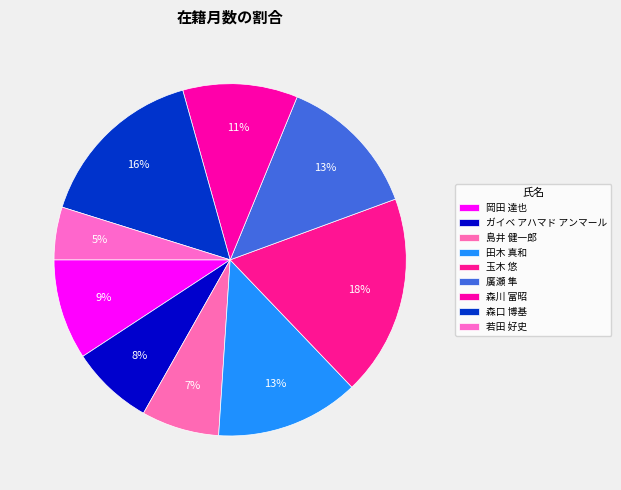

How many segments does this pie chart have?

9